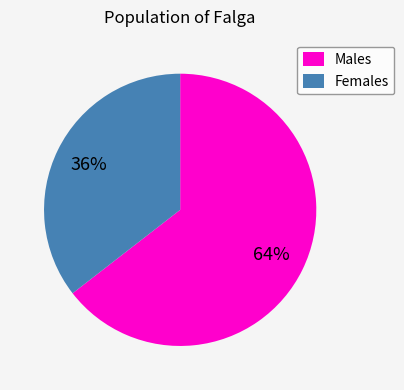

Do Males and Females together represent more than half of the pie?

Yes